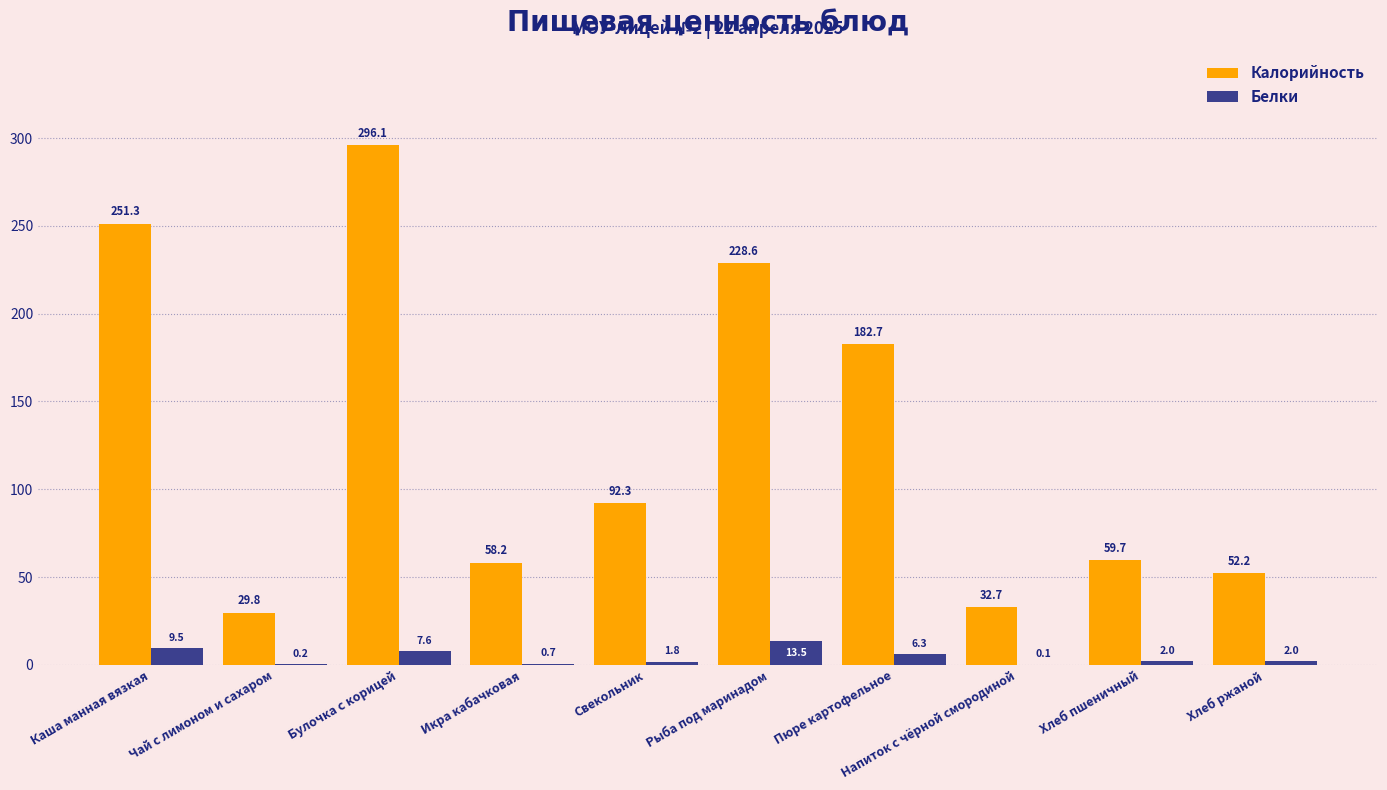

Is it true that Калорийность equals 102.1 at Икра кабачковая?

False